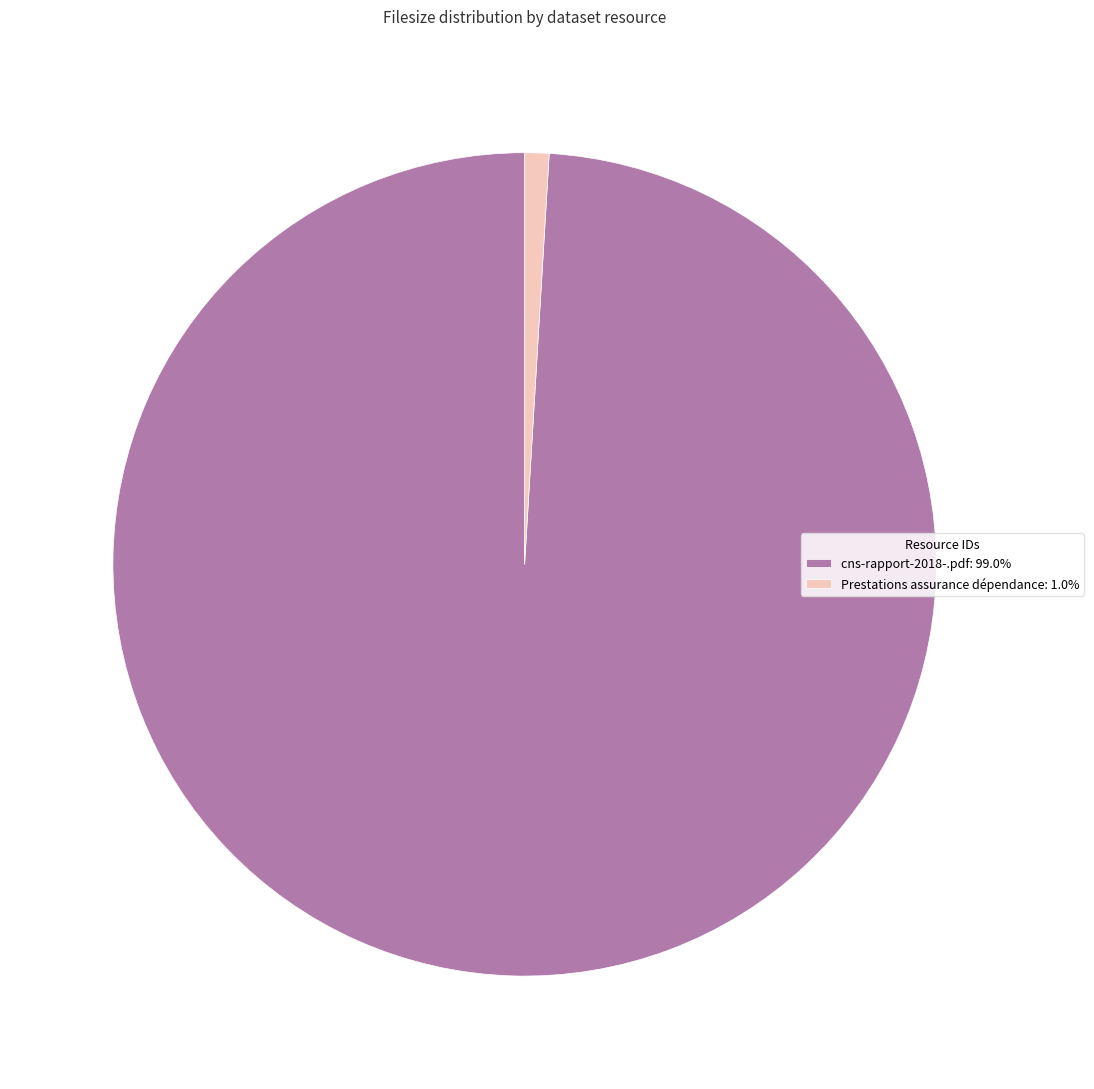

Combined, do Prestations assurance dépendance: 1.0% and cns-rapport-2018-.pdf: 99.0% account for over 50%?

Yes